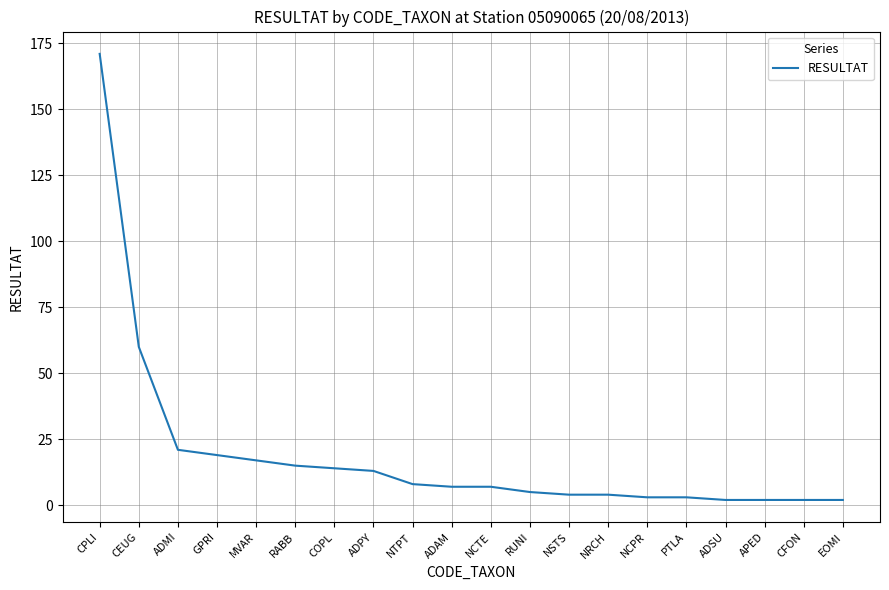

At which category does the chart reach its peak across all series?

CPLI